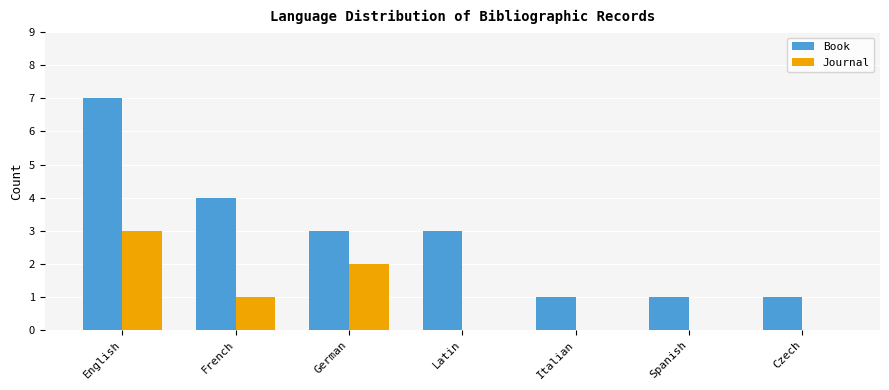

What is the difference between the Journal values at French and Czech?

1